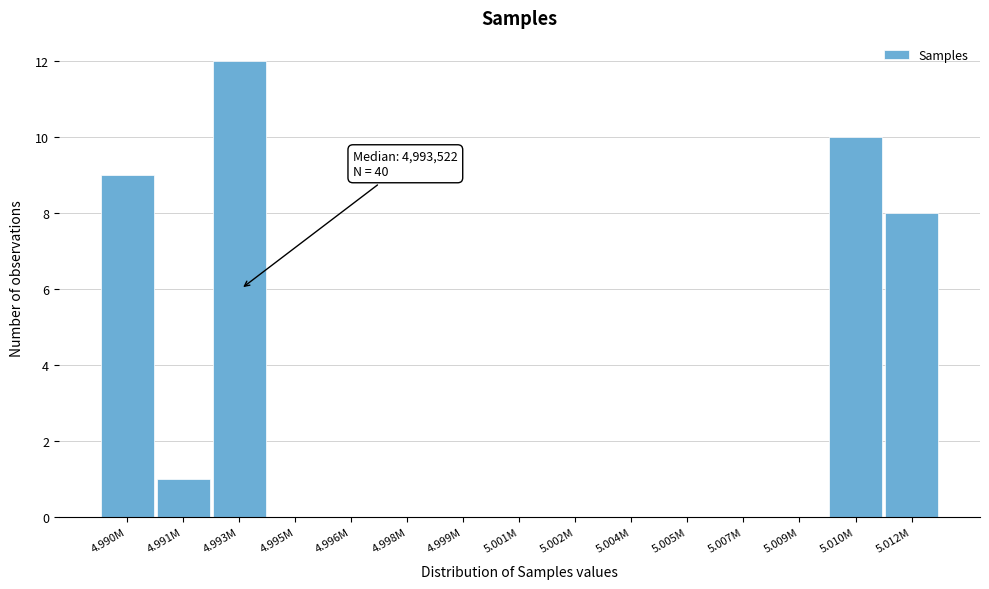

Reading left to right, transcribe all the data shown in this chart.

4.990M=9	4.991M=1	4.993M=12	4.995M=0	4.996M=0	4.998M=0	4.999M=0	5.001M=0	5.002M=0	5.004M=0	5.005M=0	5.007M=0	5.009M=0	5.010M=10	5.012M=8